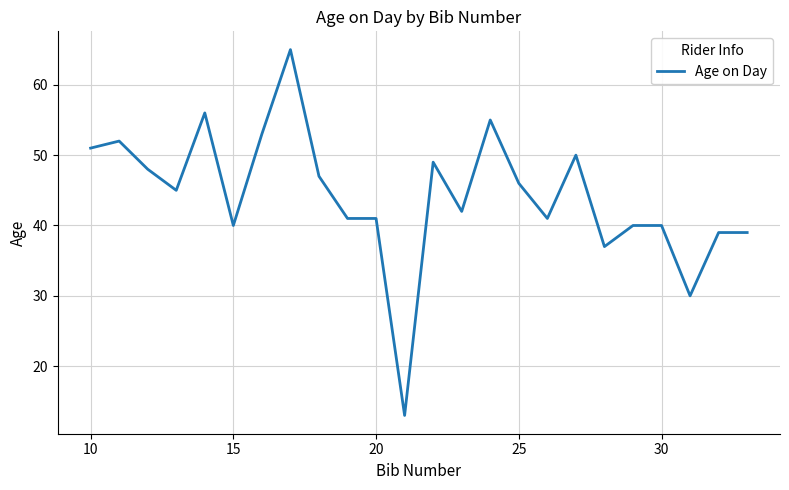

What is the greatest value displayed?

65